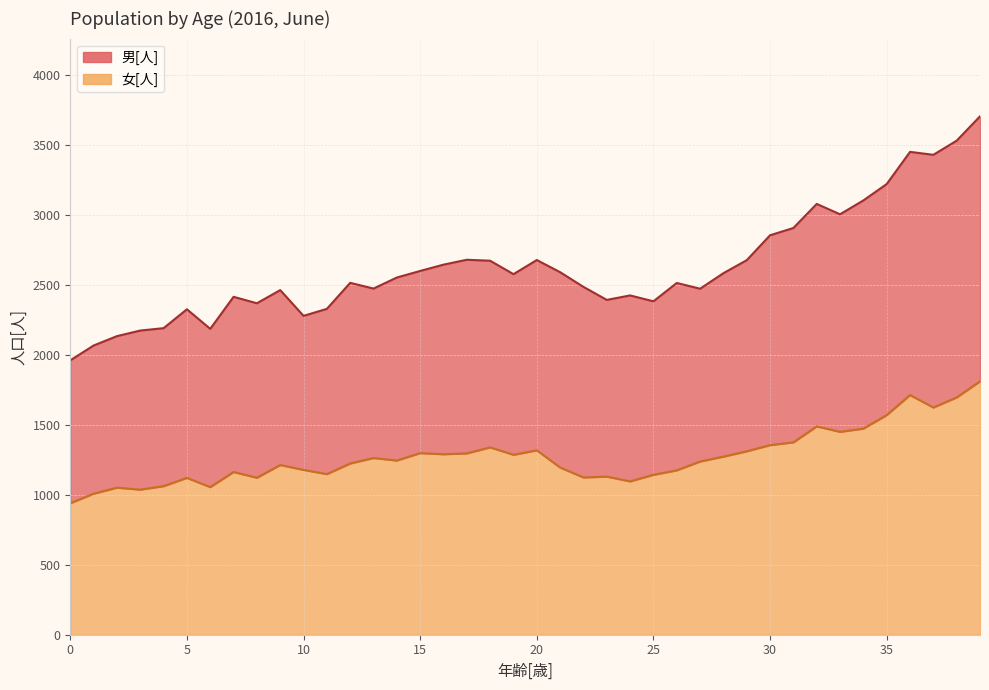

What is the value of the 女[人] point at the 38th from the left?

1624